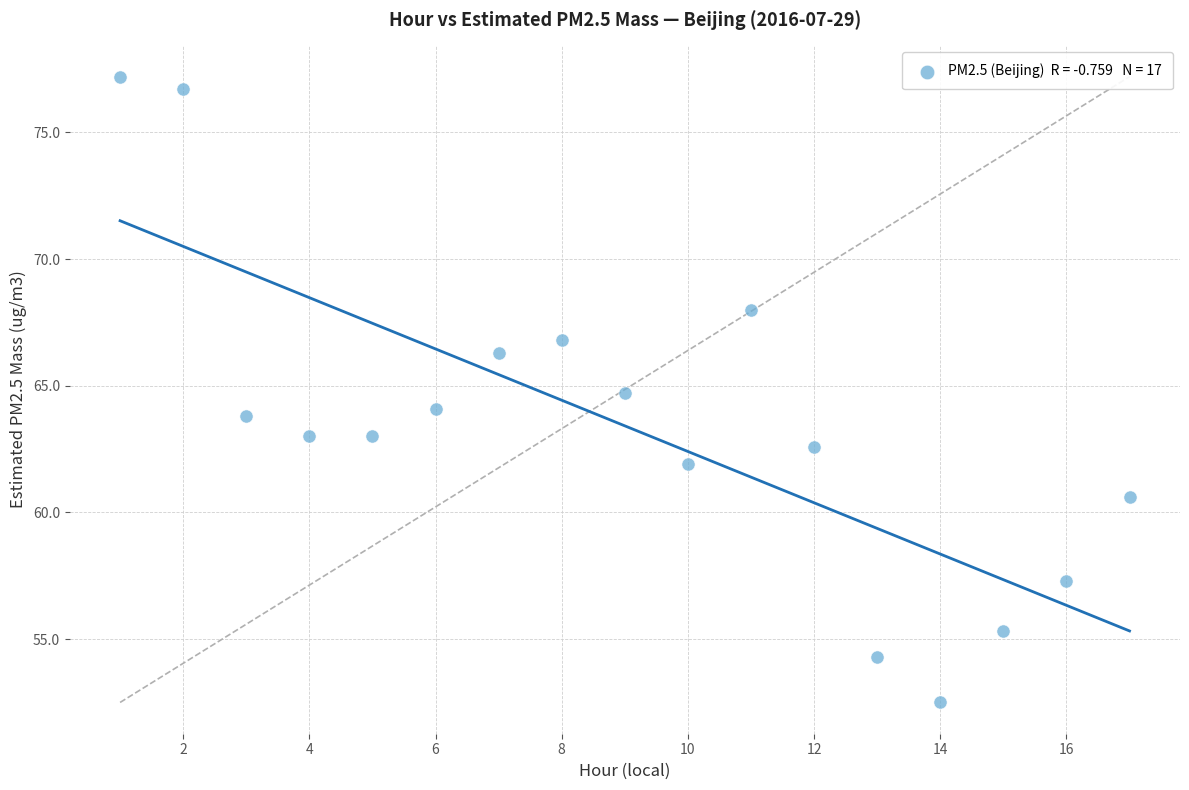

What is the range of Y values (max minus min)?

24.7